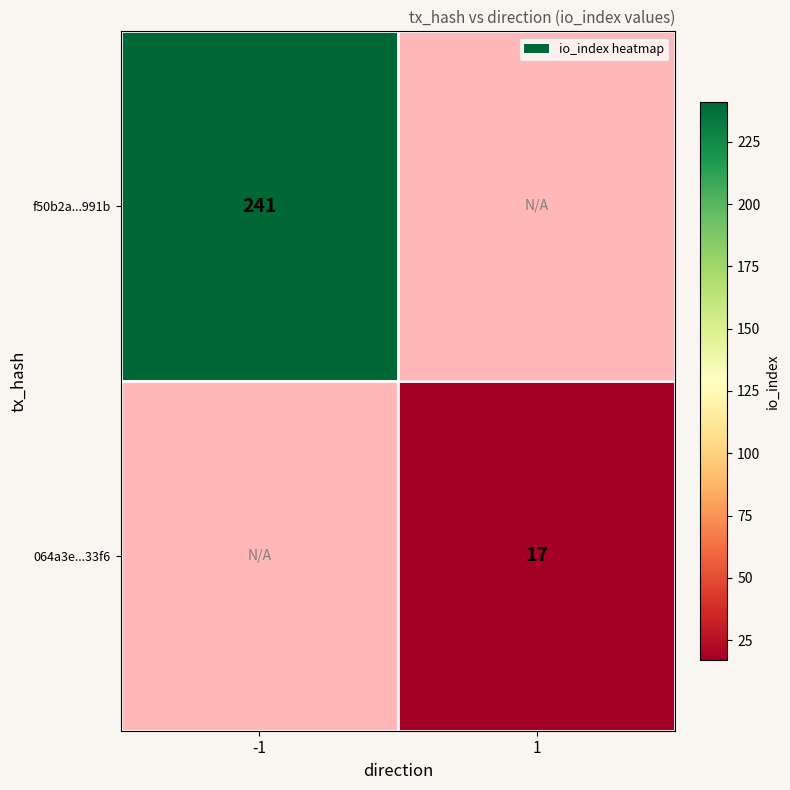

True or false: 064a3e...33f6 has a value of 17 at 1.

True